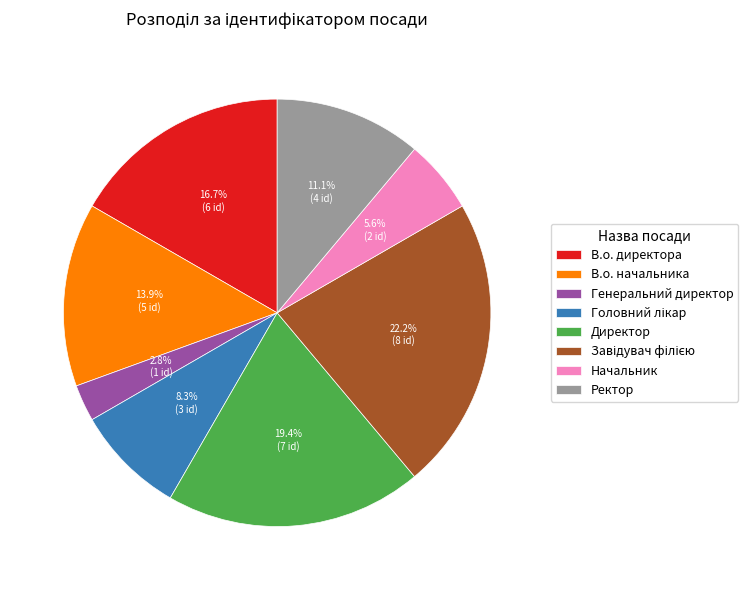

What percentage is the В.о. начальника slice, to the nearest percent?

14%